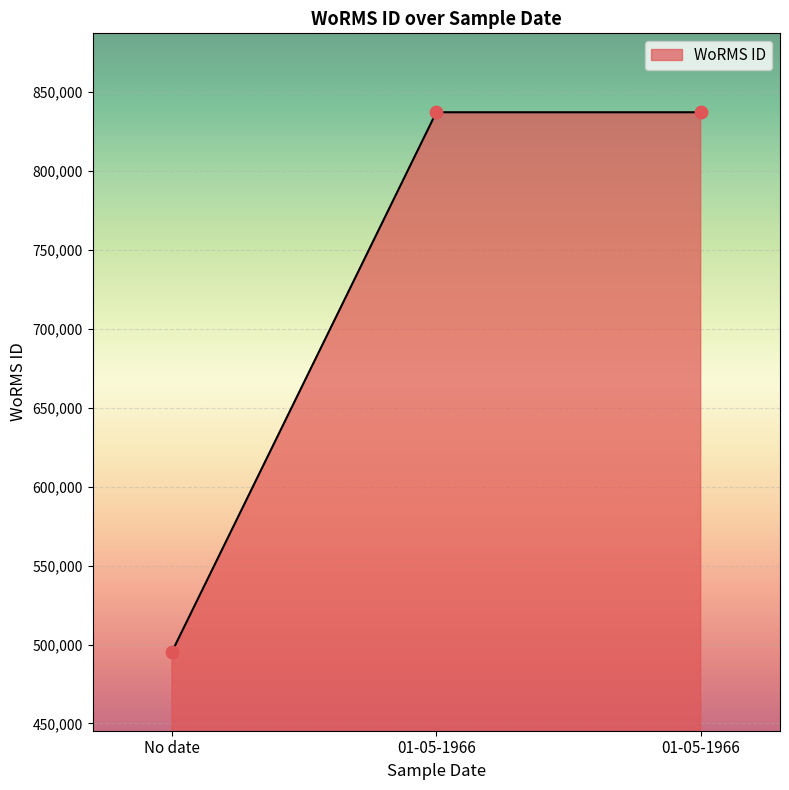

What is the change in value from No date to 01-05-1966?

+341777